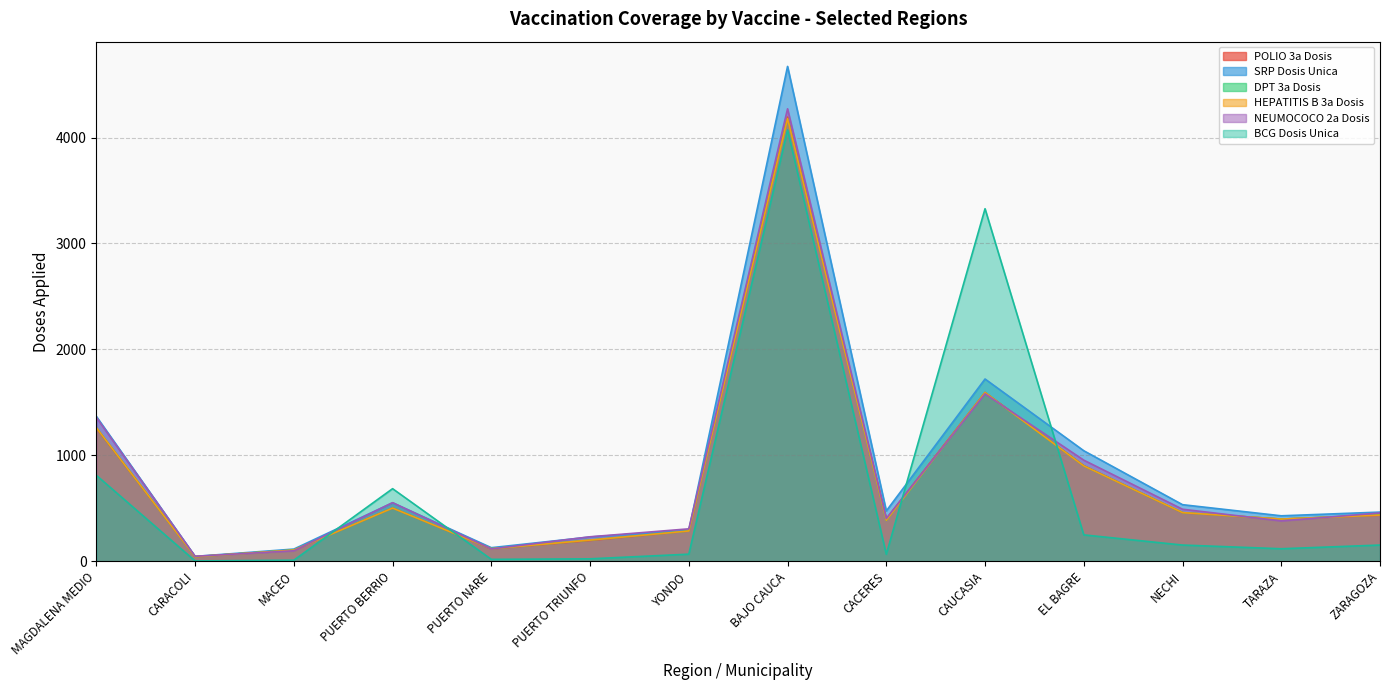

The DPT 3a Dosis series shows 471 at EL BAGRE. True or false?

False